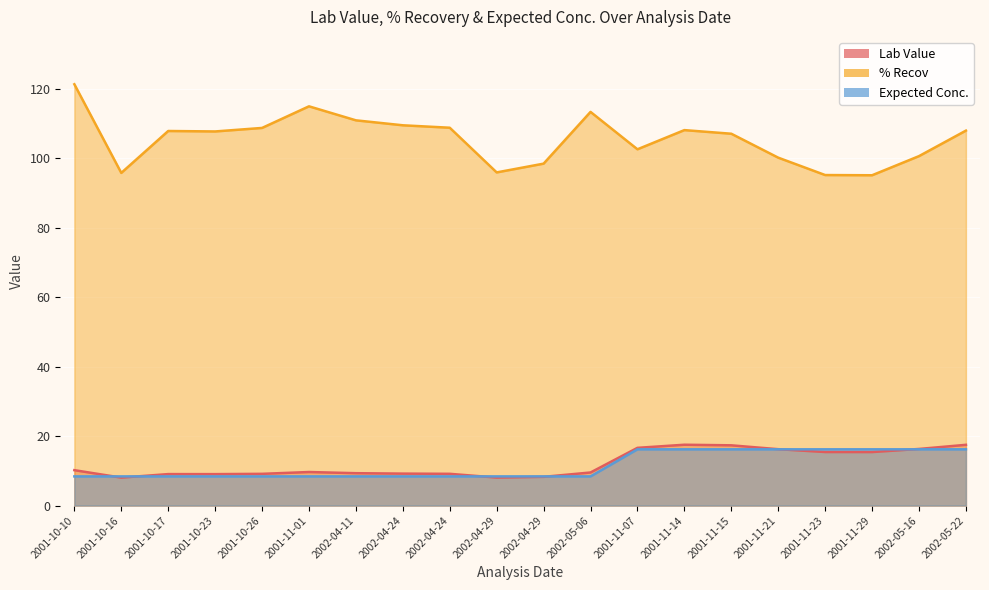

What is the smallest value displayed?

8.0